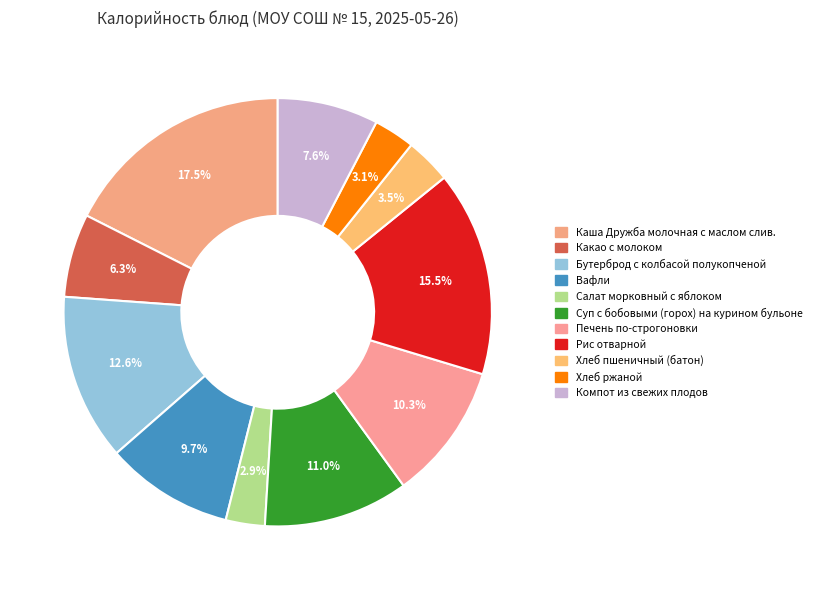

To the nearest percent, what is the combined percentage of Какао с молоком and Каша Дружба молочная с маслом слив.?

24%